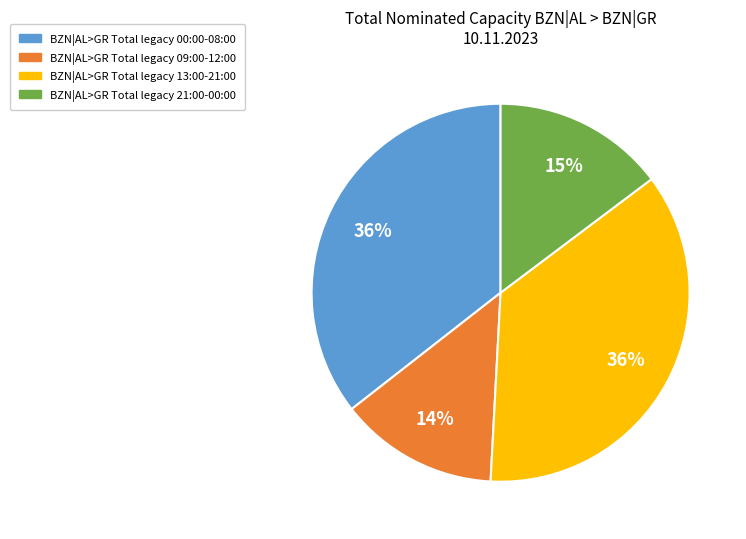

Does any single category account for the majority?

No